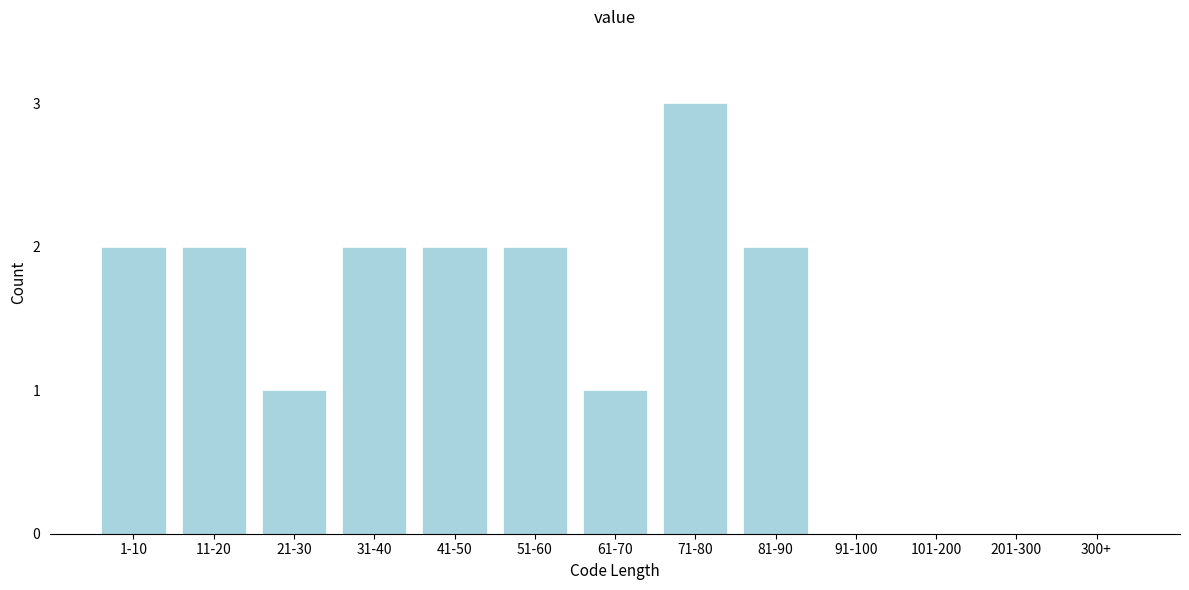

Reading left to right, extract all data points from this chart.

1-10=2	11-20=2	21-30=1	31-40=2	41-50=2	51-60=2	61-70=1	71-80=3	81-90=2	91-100=0	101-200=0	201-300=0	300+=0